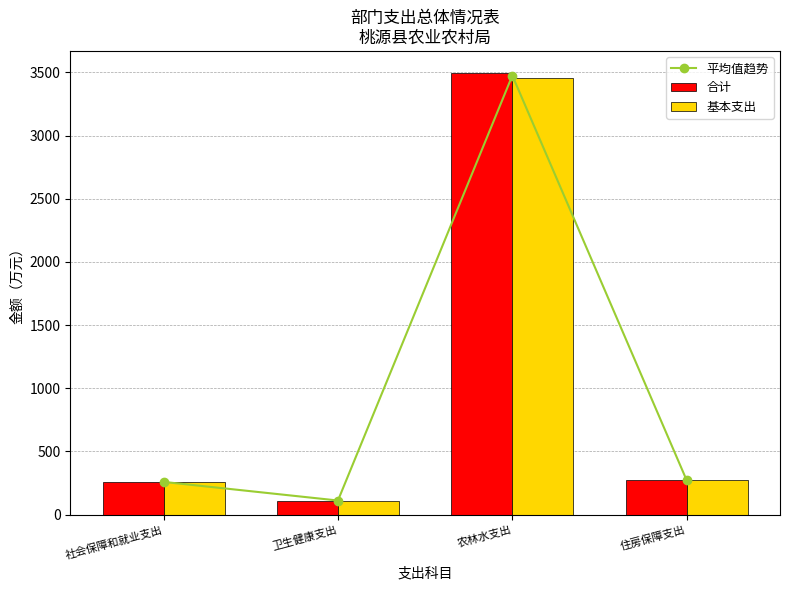

What is the average value of the 平均值趋势 series?

1029.1